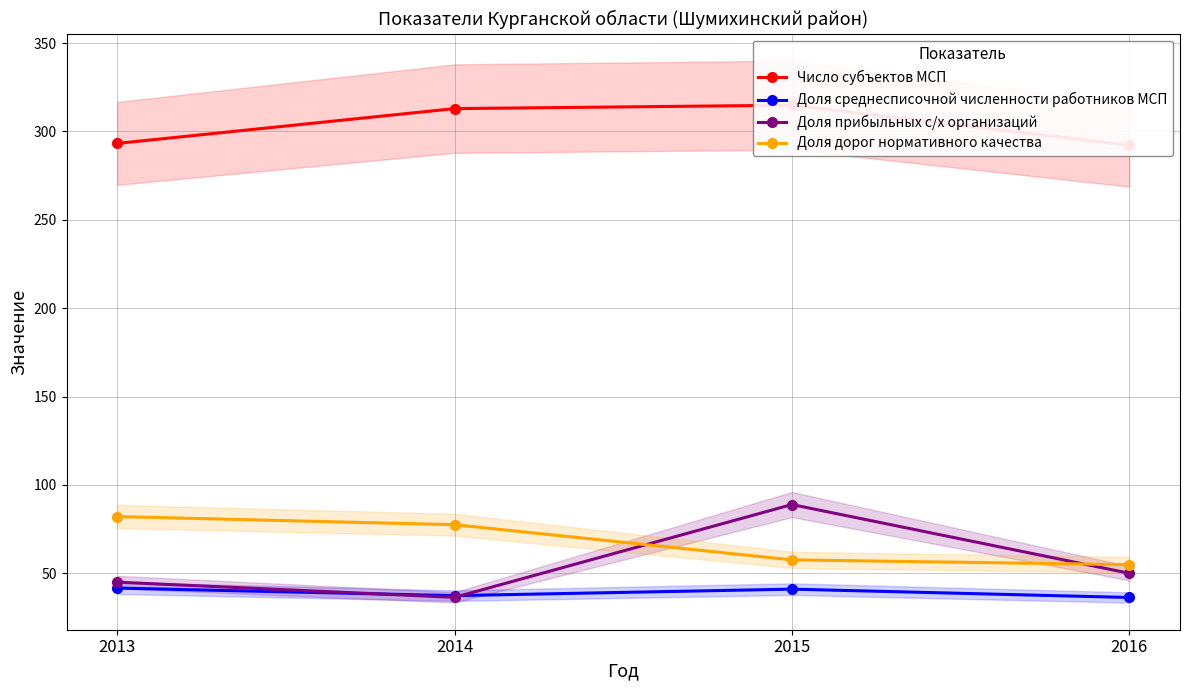

Reading right to left, list all the values displayed in this chart.

Число субъектов МСП: 2016=292.1	2015=314.8	2014=312.9	2013=293.2
Доля среднесписочной численности работников МСП: 2016=36.3	2015=41.0	2014=37.4	2013=41.6
Доля прибыльных с/х организаций: 2016=50.0	2015=88.9	2014=36.4	2013=45.0
Доля дорог нормативного качества: 2016=54.9	2015=57.6	2014=77.5	2013=82.1